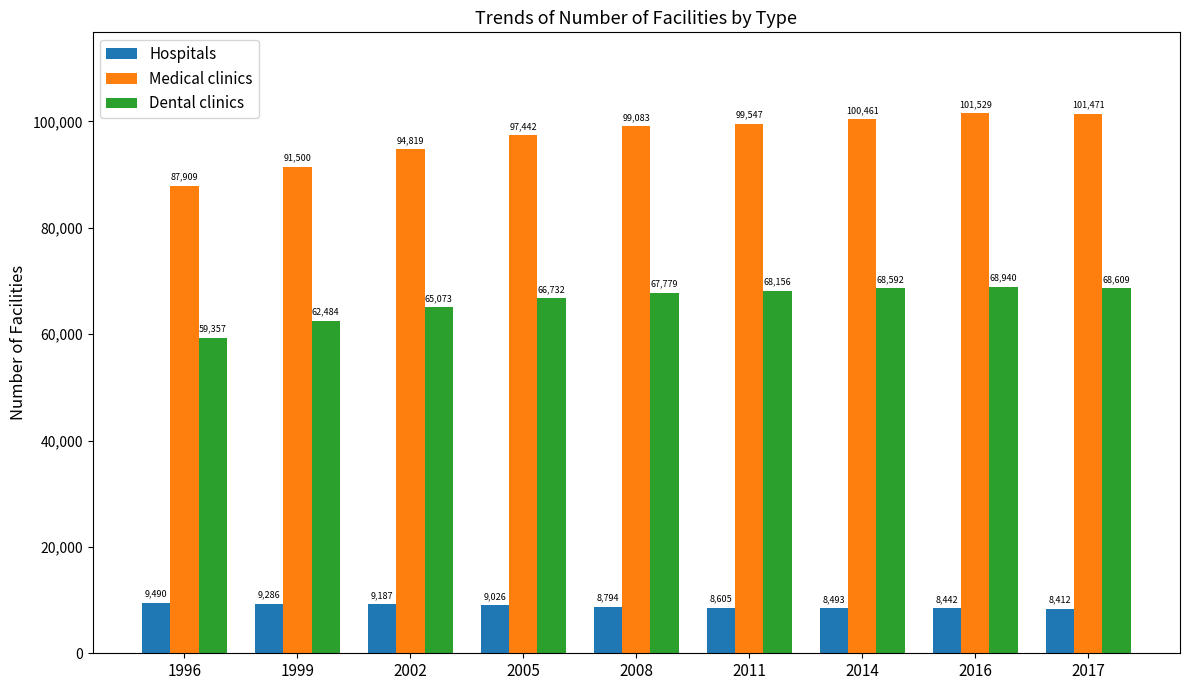

How many bars are there in total?

27